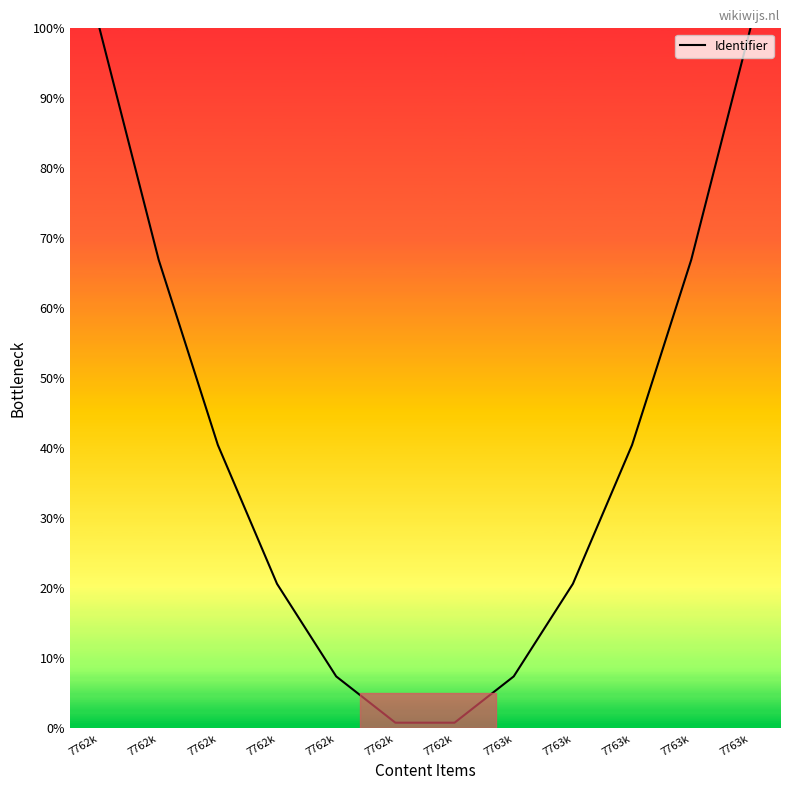

How many lines are shown in the chart?

1